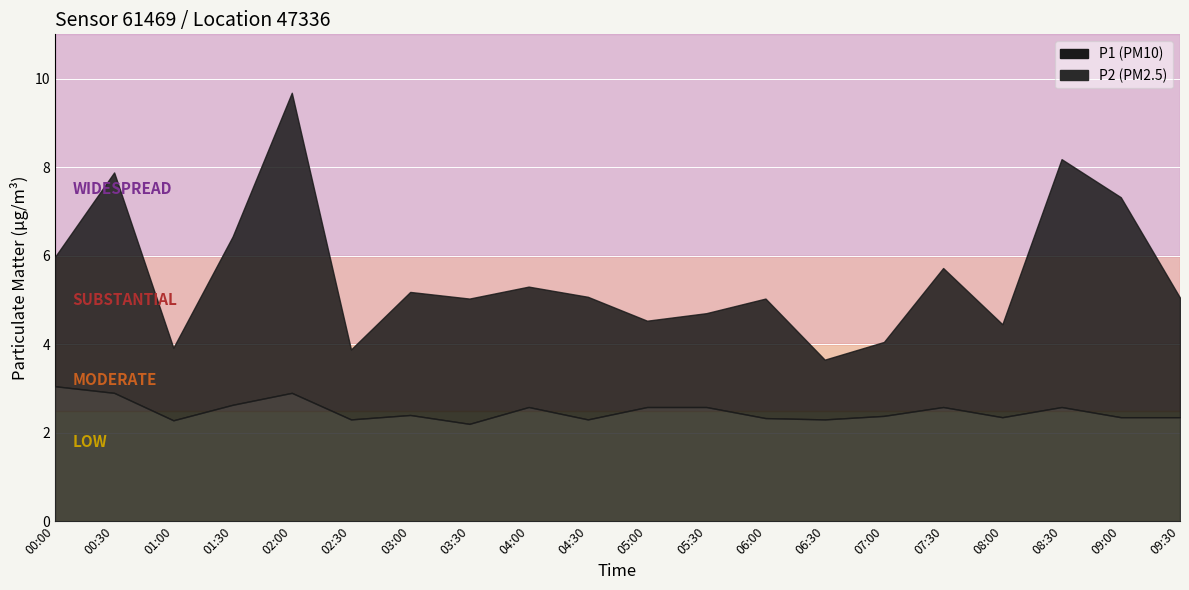

What is the average value of the P1 series?

5.6